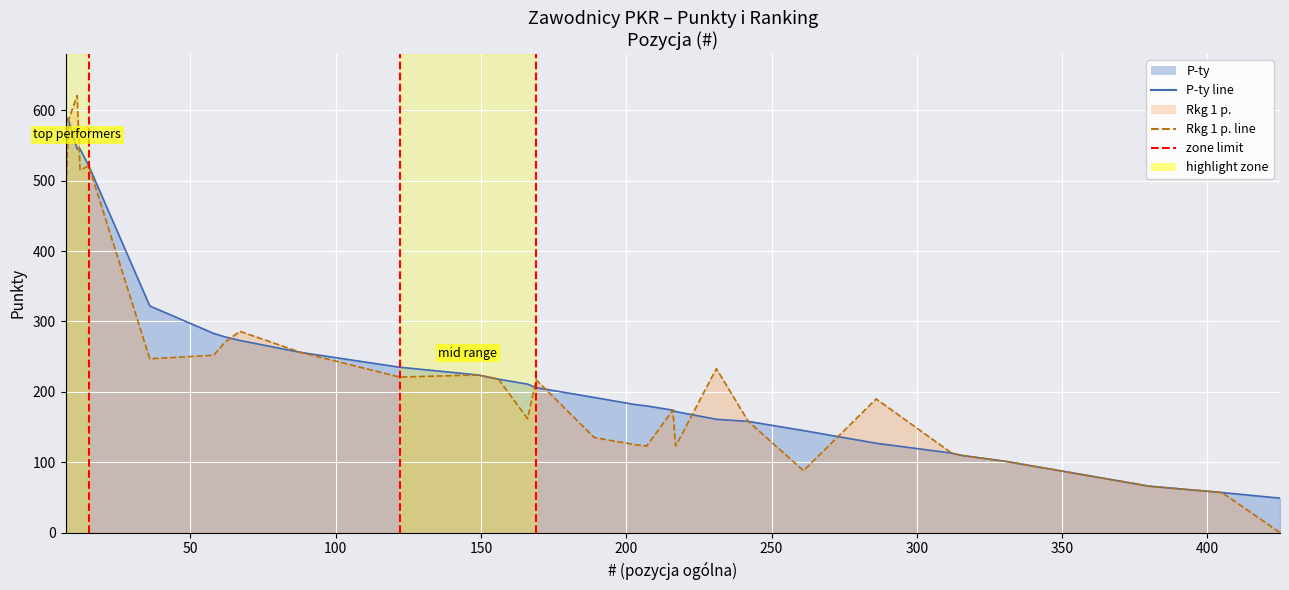

List the series in order of their overall mean, highest first.

P-ty line, Rkg 1 p. line